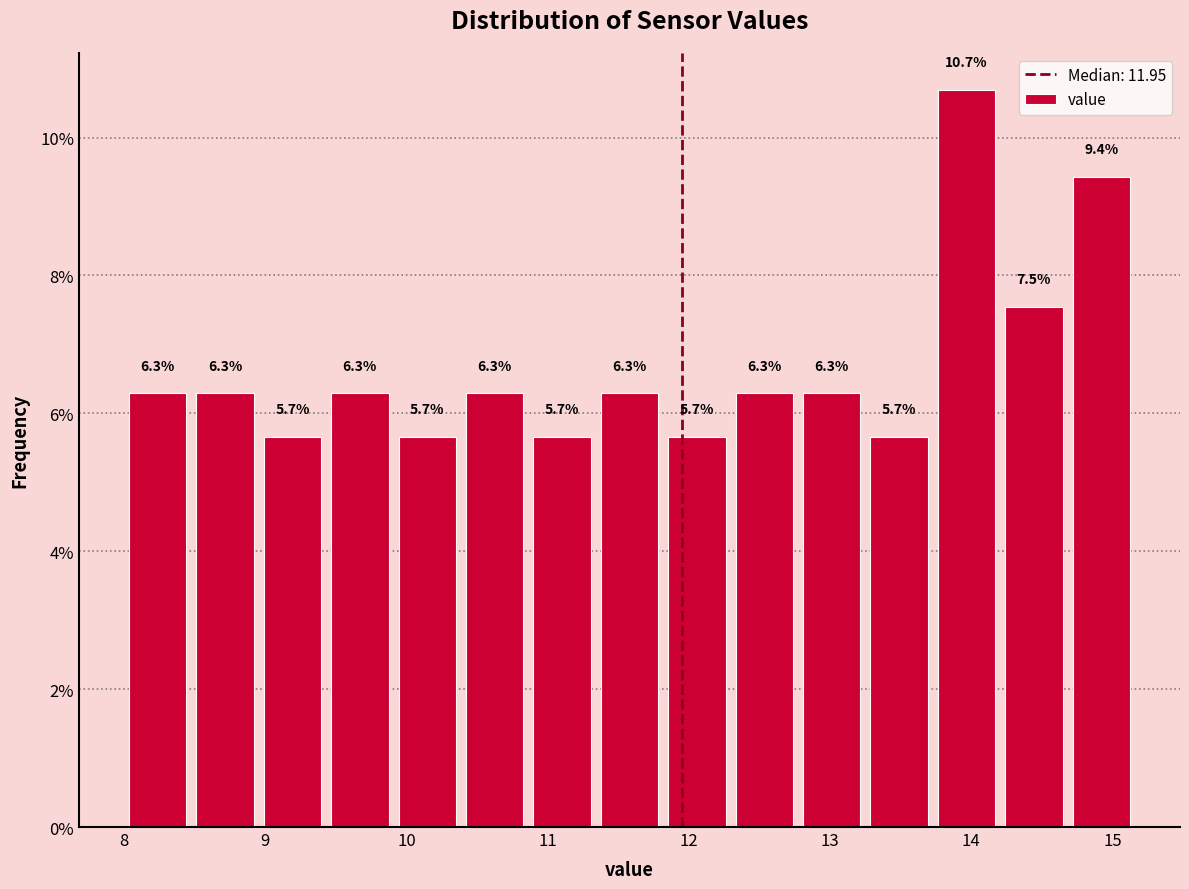

Over which range of the x-axis is the bar tallest?

13.7 to 14.2